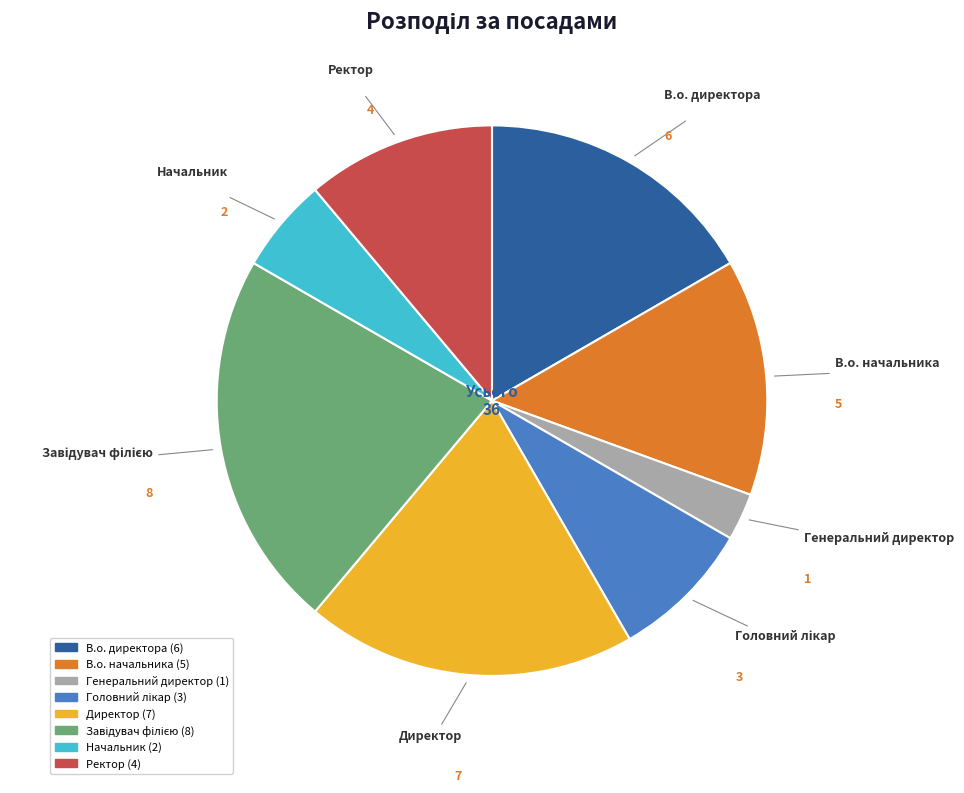

Which category has the smallest portion of the pie?

Генеральний директор